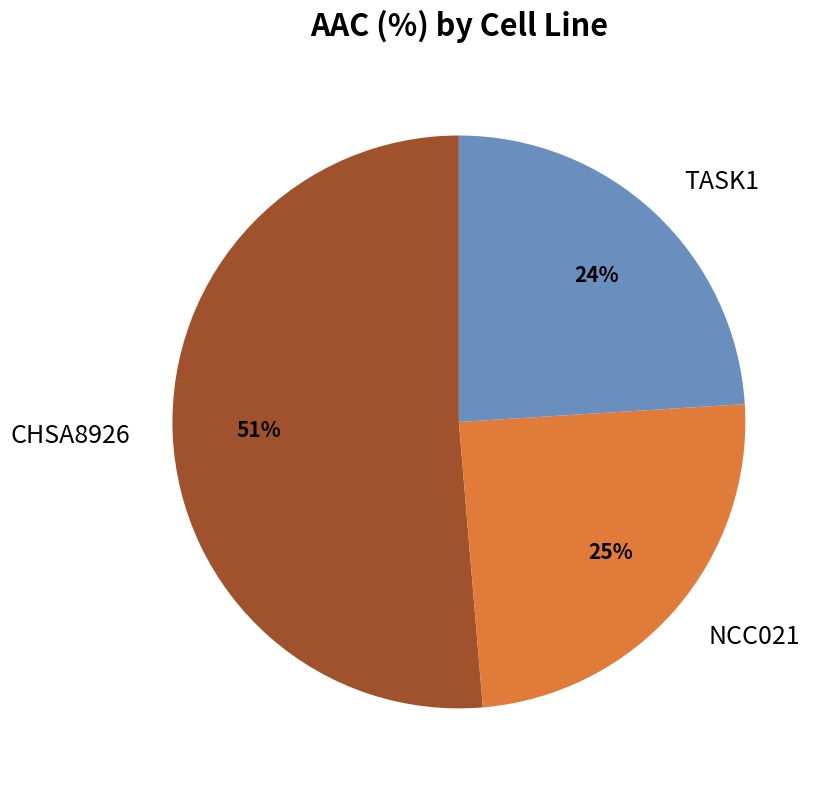

Does any single category account for the majority?

Yes